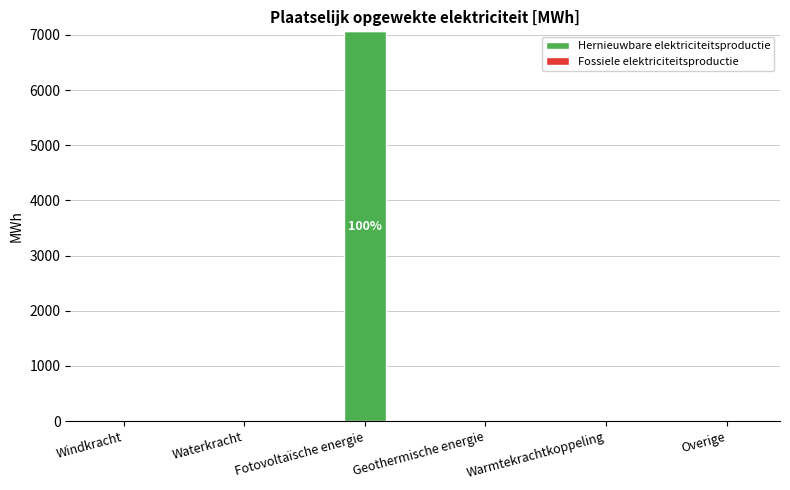

What is the change in value from Fotovoltaïsche energie to Overige?

-7063.5